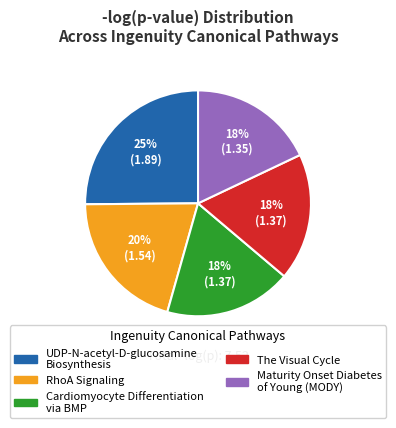

Between UDP-N-acetyl-D-glucosamine Biosynthesis and Cardiomyocyte Differentiation via BMP, which is larger?

UDP-N-acetyl-D-glucosamine Biosynthesis